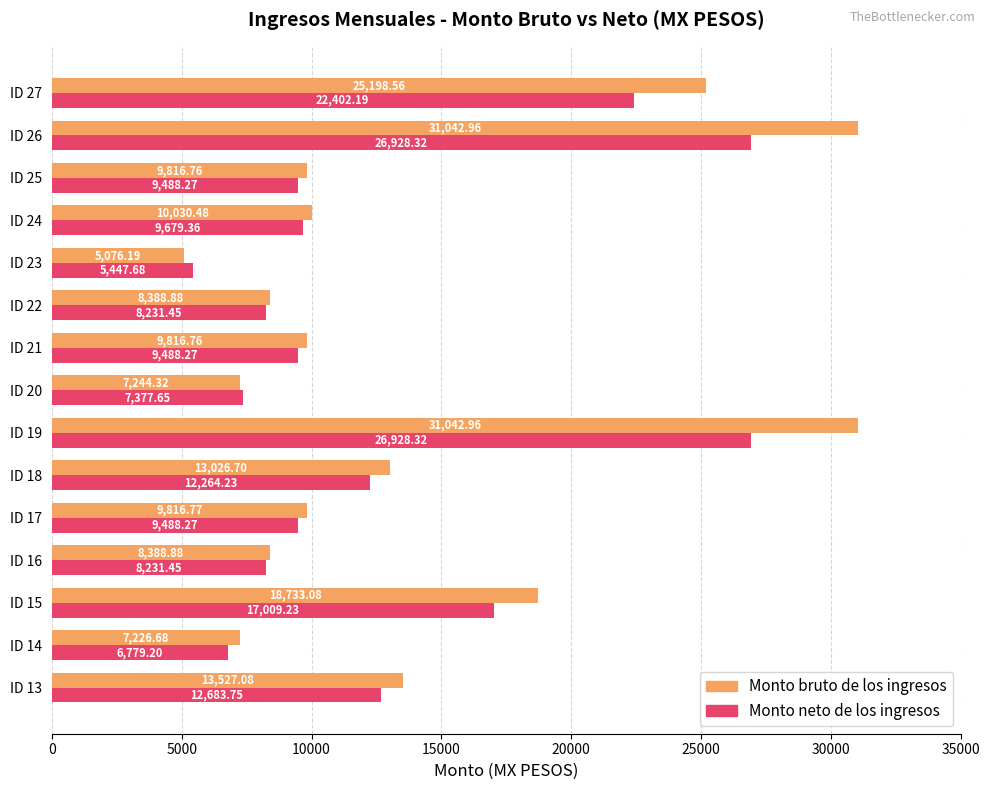

How many categories are shown in the chart?

15